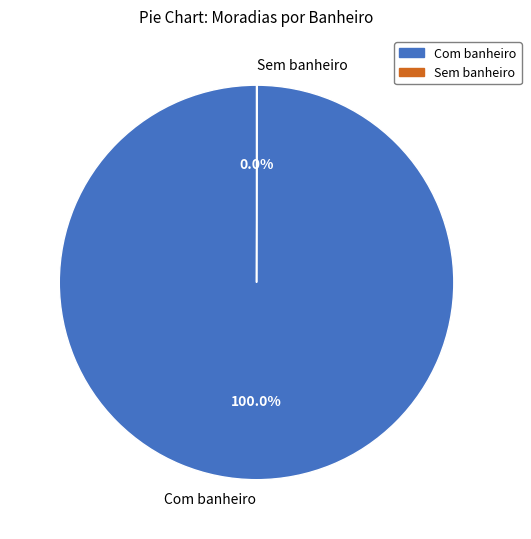

Is it true that Com banheiro is 100% of the pie?

True